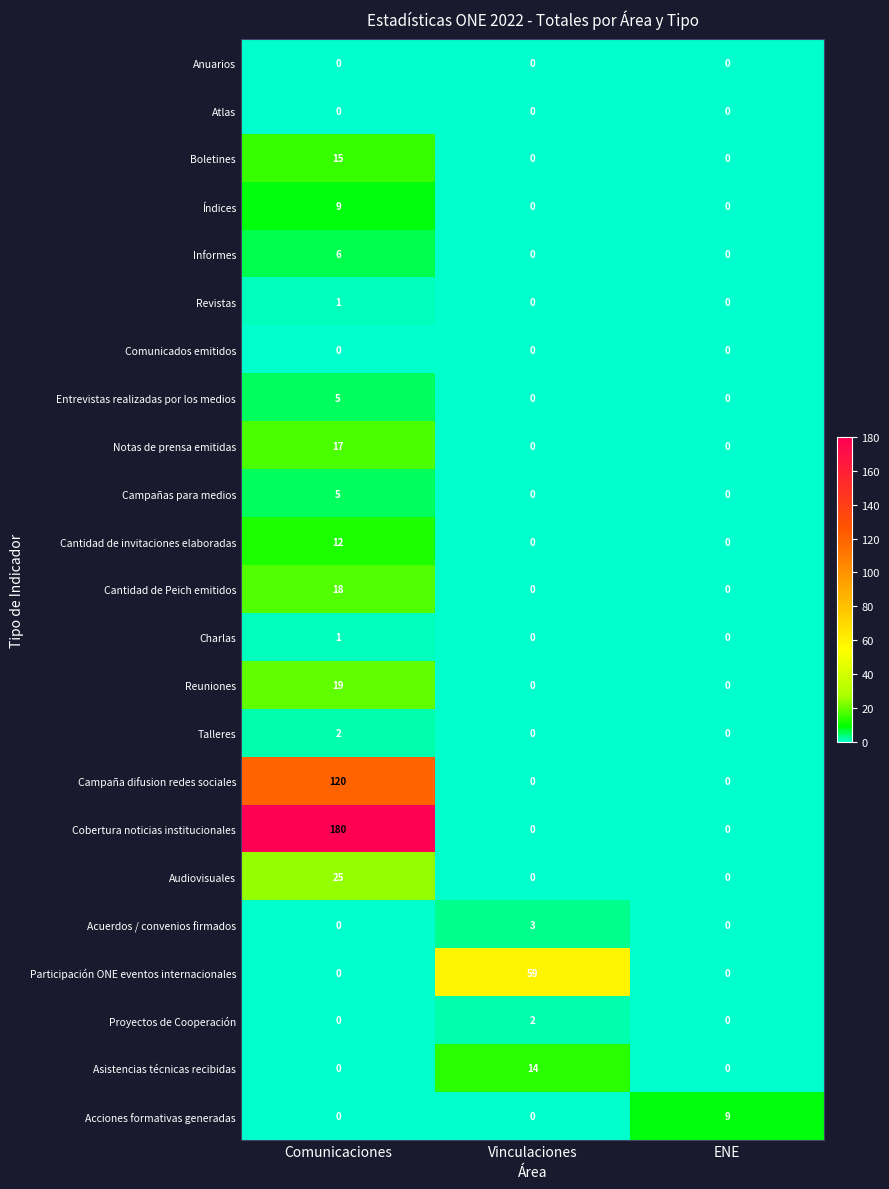

Which category has the highest value across all series?

Comunicaciones